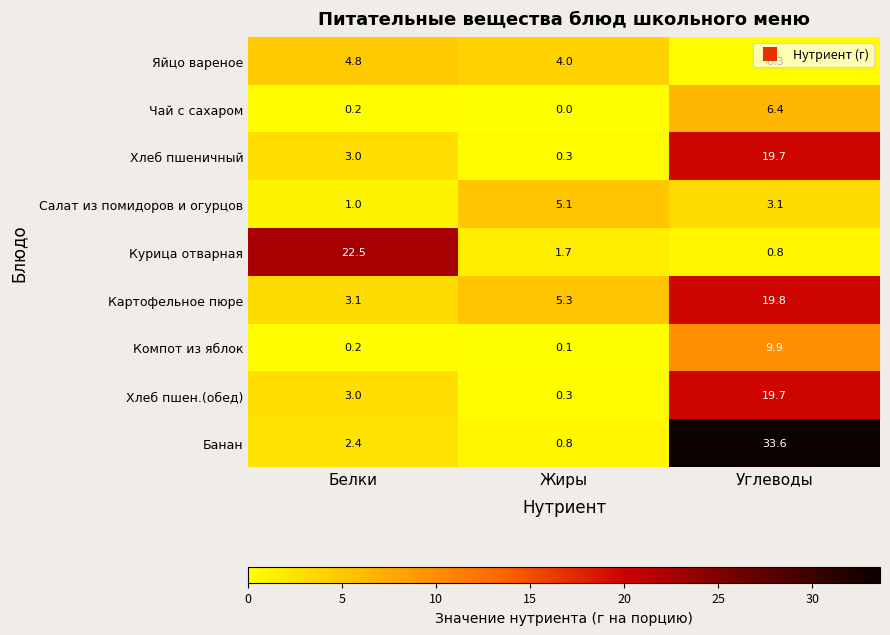

The value of Компот из яблок at Углеводы is 9.9. True or false?

True